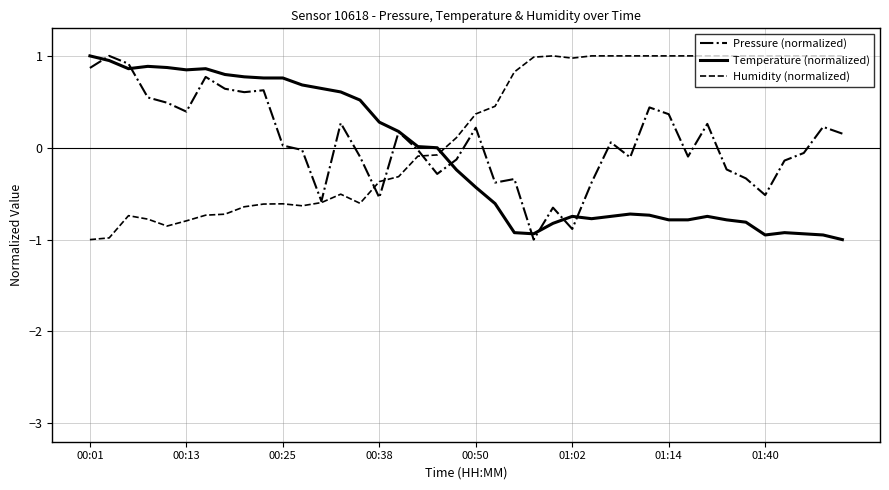

What is the average value of the Temperature (normalized) series?

-0.1